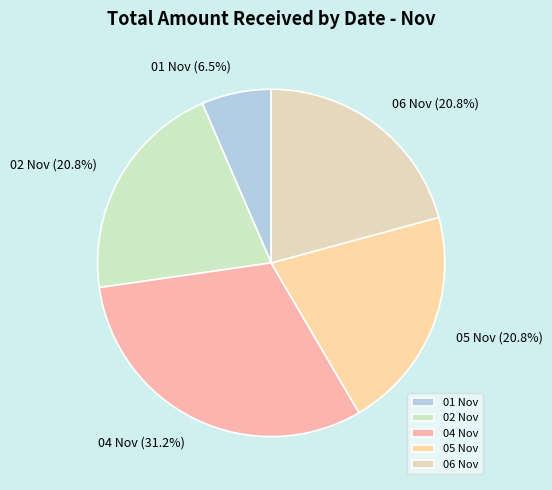

What percentage is the 05 Nov slice, to the nearest percent?

21%